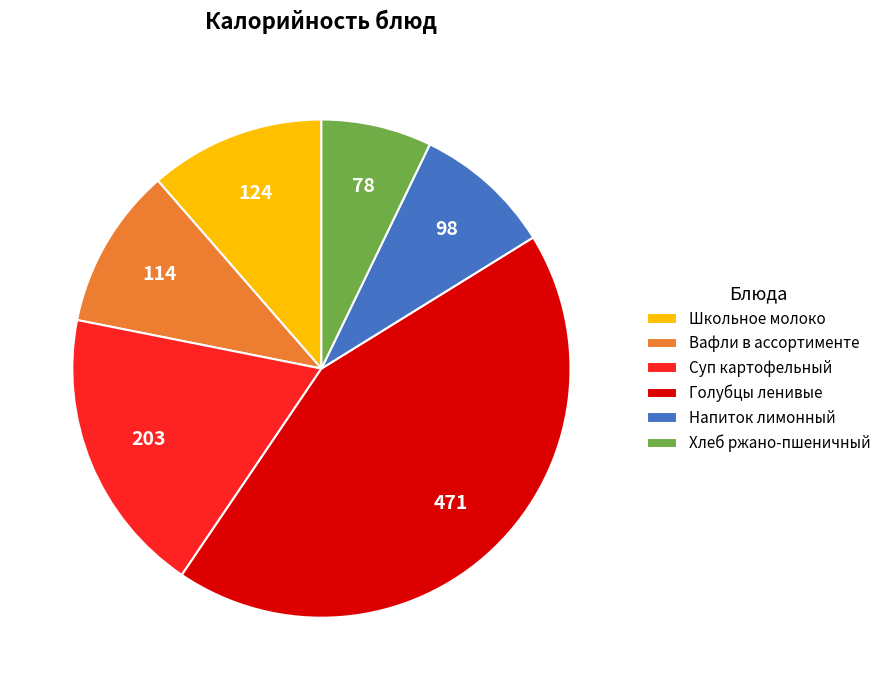

Is the sum of Суп картофельный and Напиток лимонный greater than half?

No